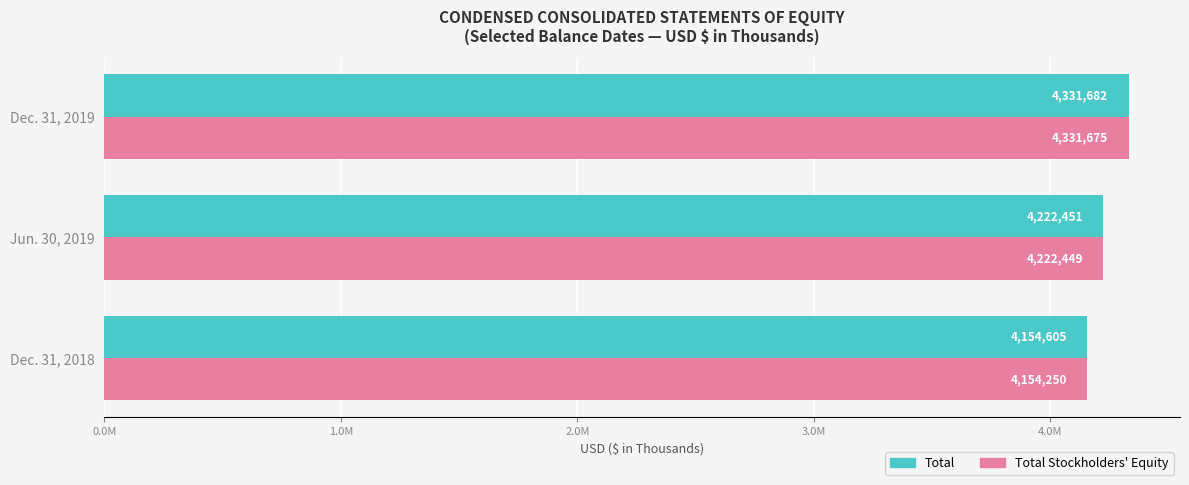

At how many categories does at least one series exceed 4315520?

1